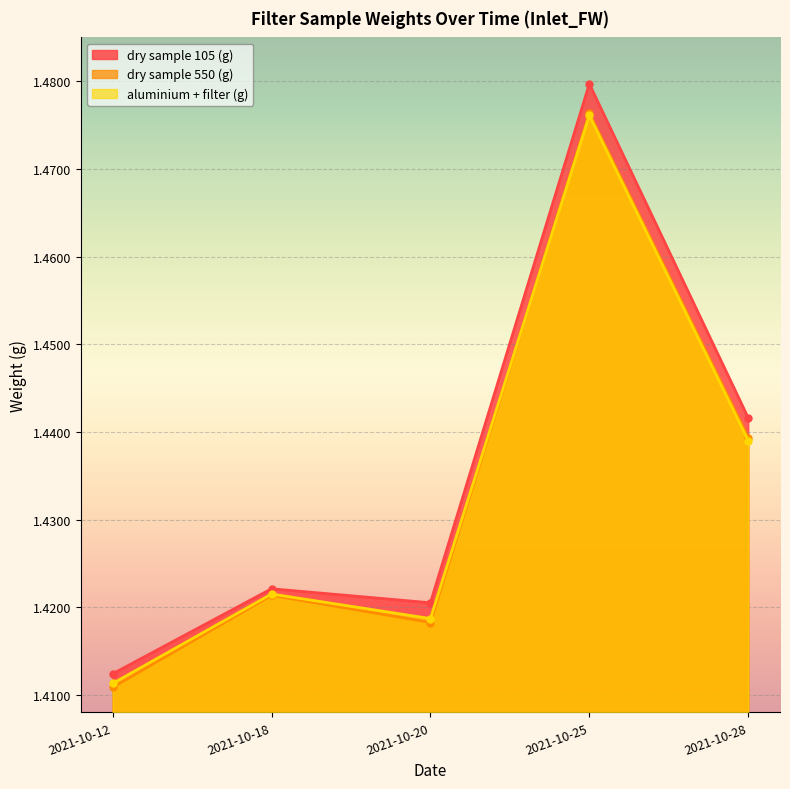

Which series has the largest range (max minus min)?

dry sample 105 (g)